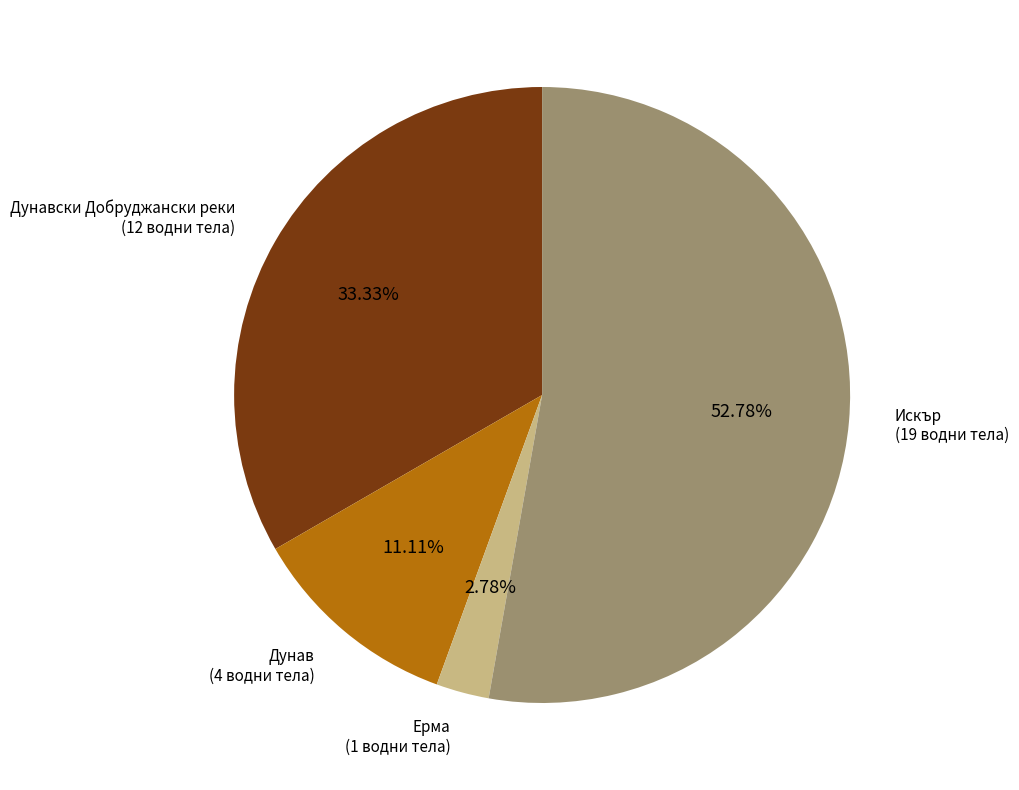

The Дунавски Добруджански реки slice represents 33% of the pie. True or false?

True